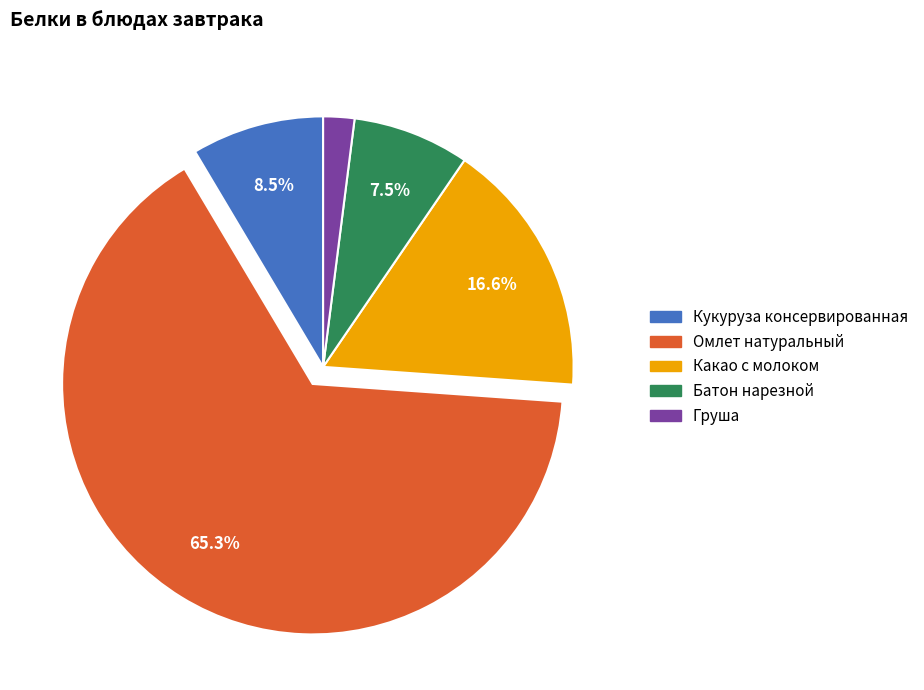

What is the largest slice in the pie chart?

Омлет натуральный